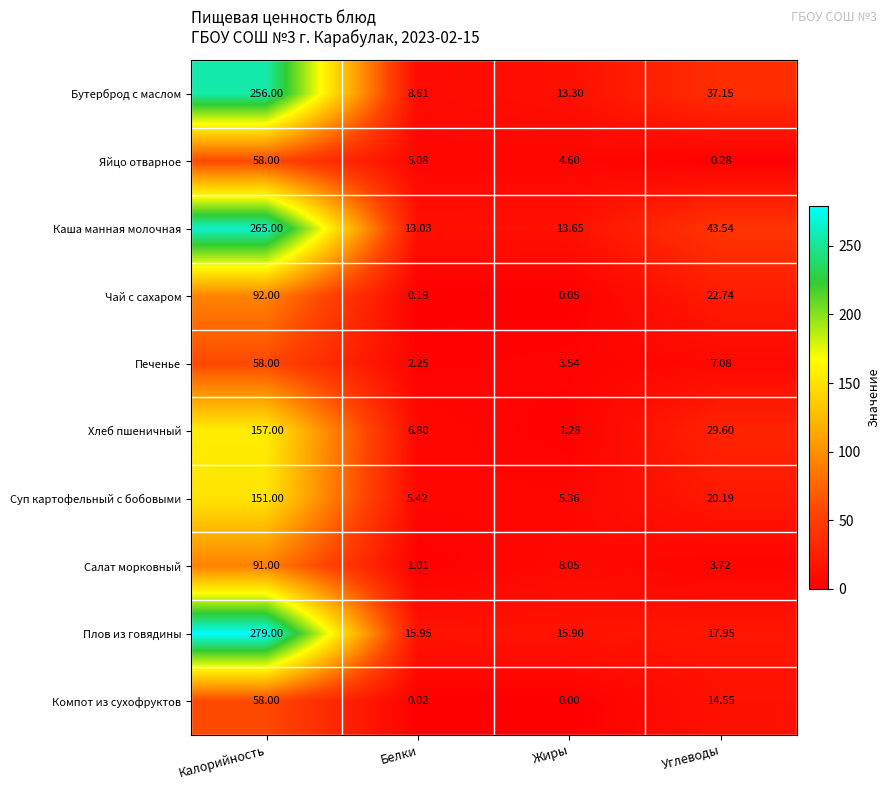

Rank the categories by Бутерброд с маслом value from highest to lowest.

Калорийность, Углеводы, Жиры, Белки